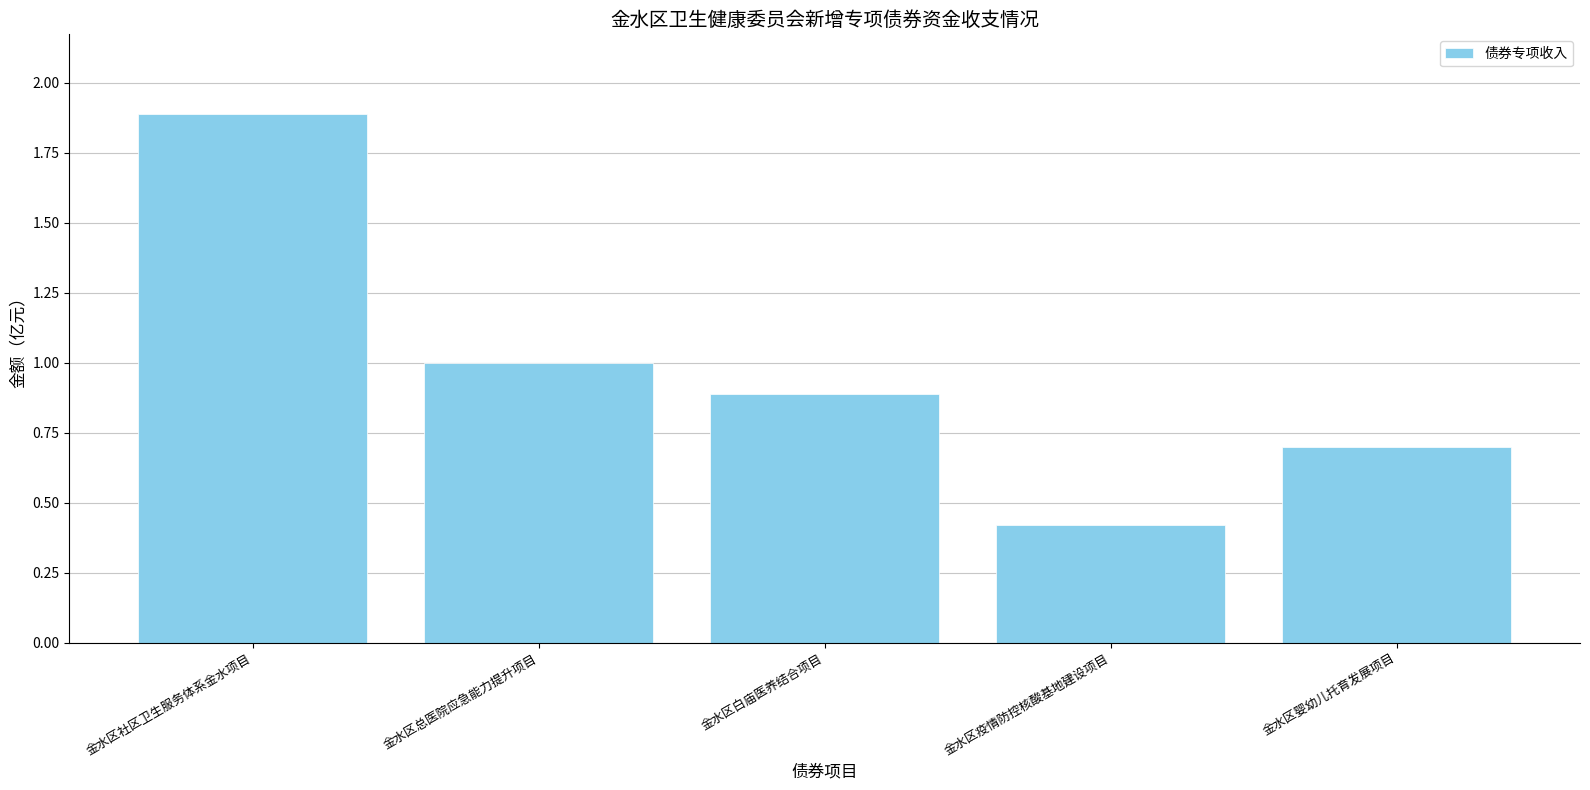

What is the difference between the maximum and minimum values?

1.5